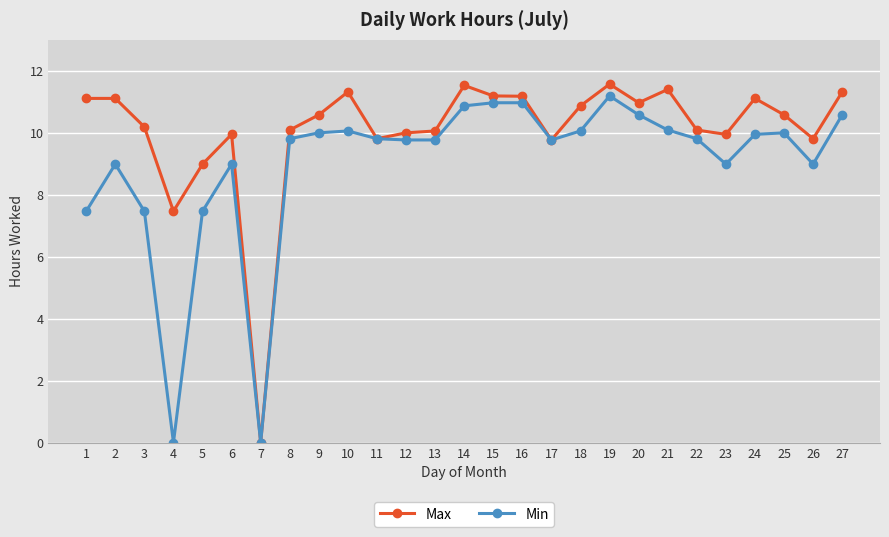

What is the maximum value for Min?

11.2